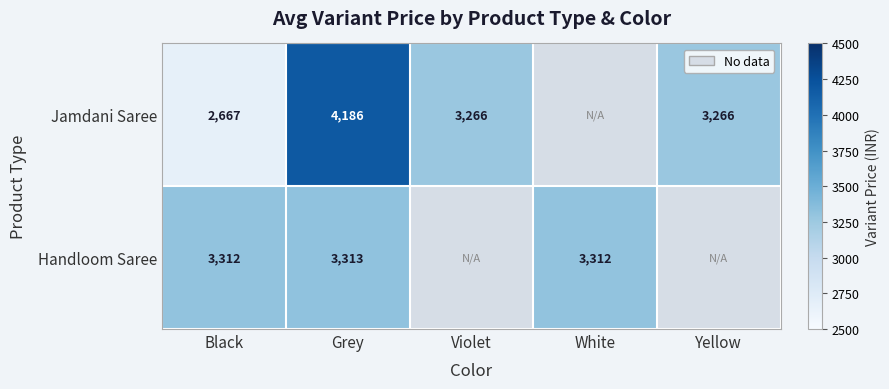

Is it true that Handloom Saree equals 3313 at Grey?

True